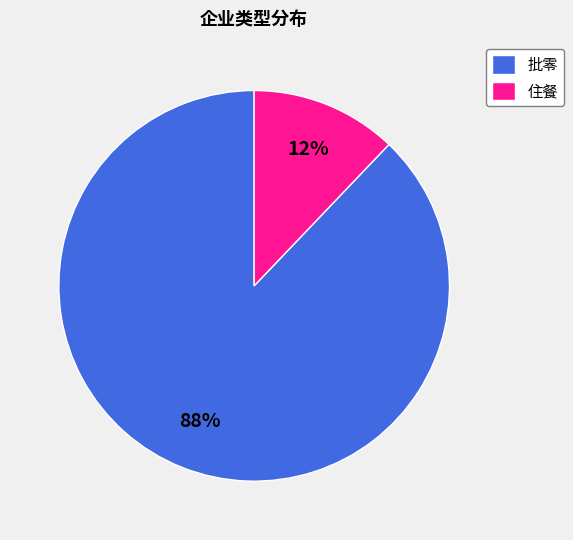

Rank the categories by value from lowest to highest.

住餐, 批零